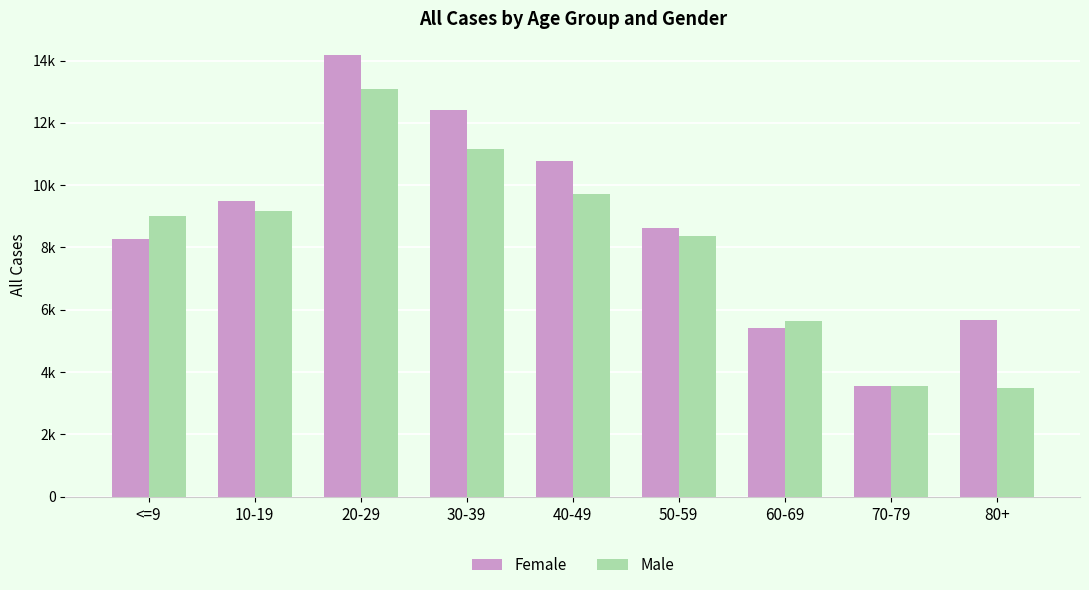

What is the label of the 6th bar from the left?

50-59